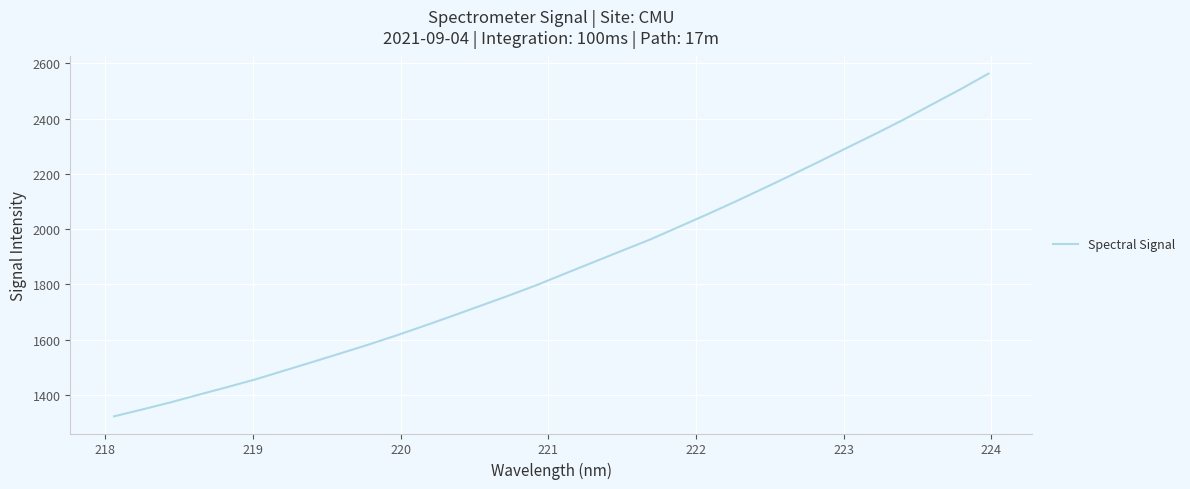

What is the minimum value shown in the chart?

1322.8